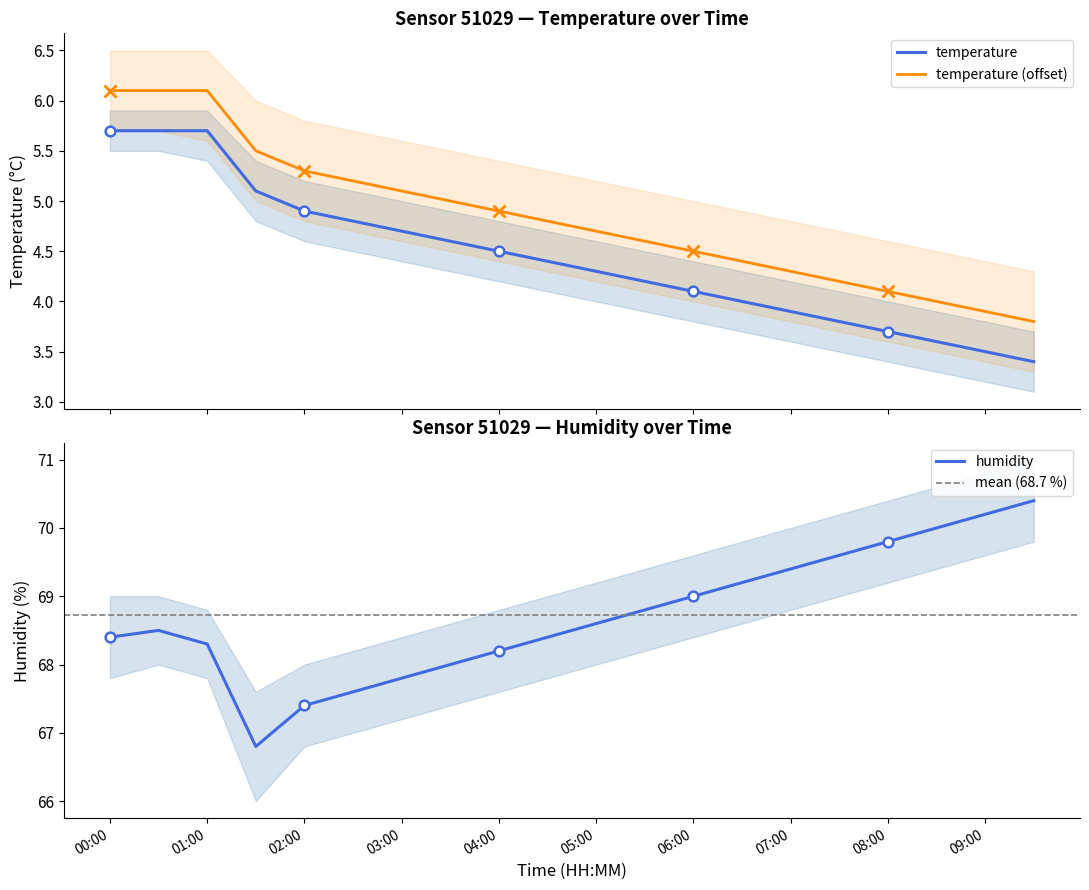

True or false: temperature has more than 1 points higher than both neighbors.

False